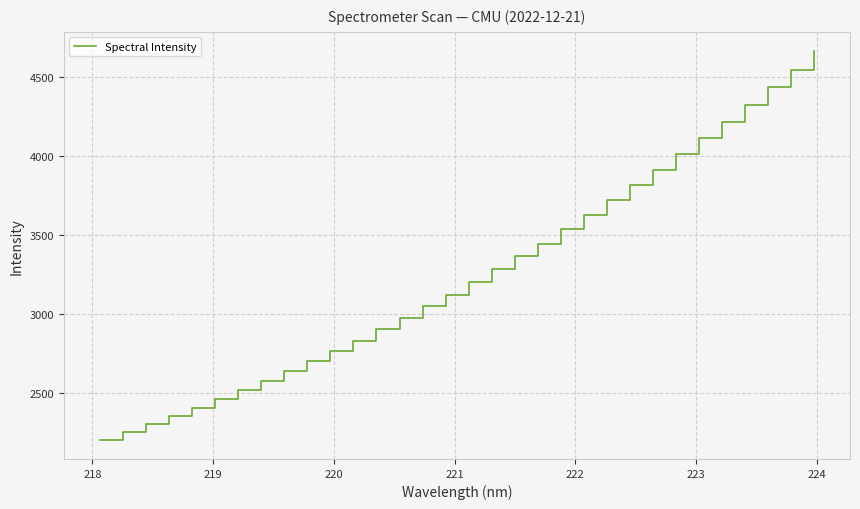

What is the minimum value shown in the chart?

2207.3